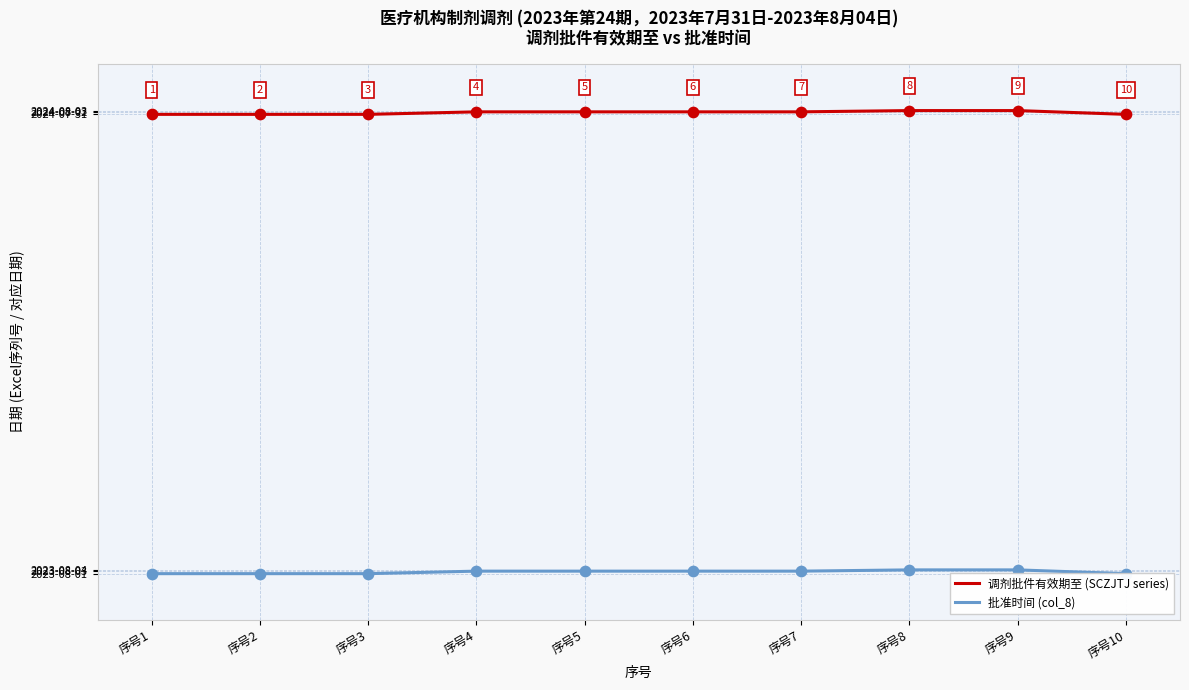

Which series contains the highest Y value?

调剂批件有效期至 (SCZJTJ series)